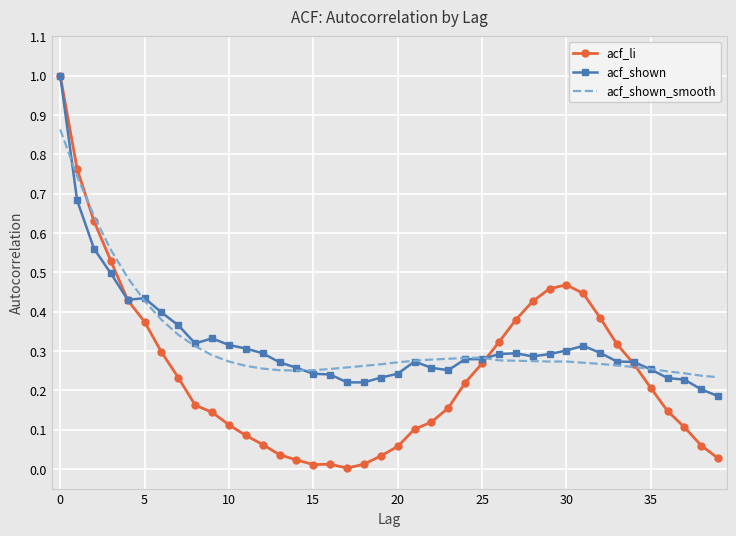

Which series has the largest range (max minus min)?

acf_li